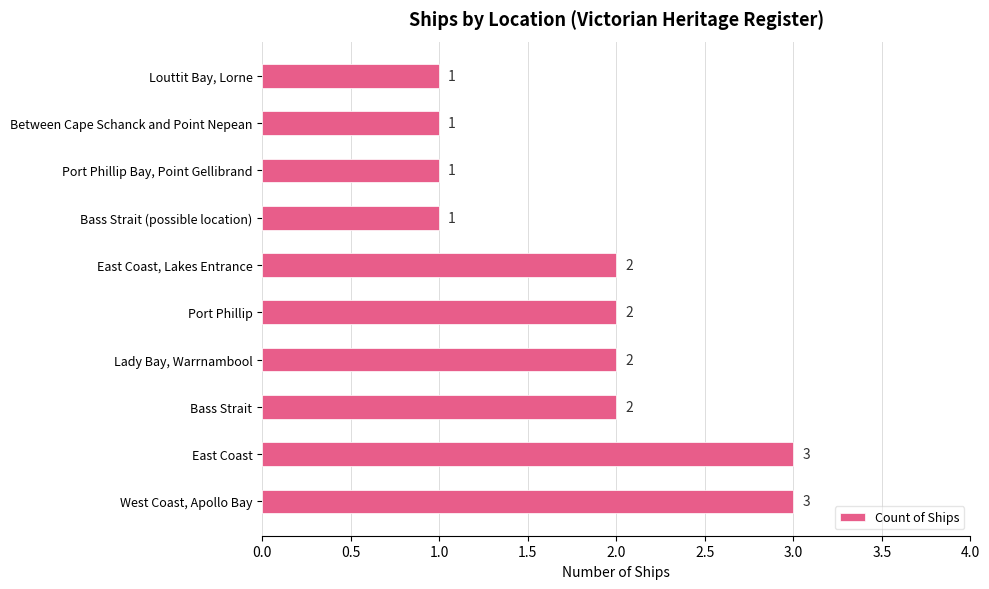

What is the greatest value displayed?

3